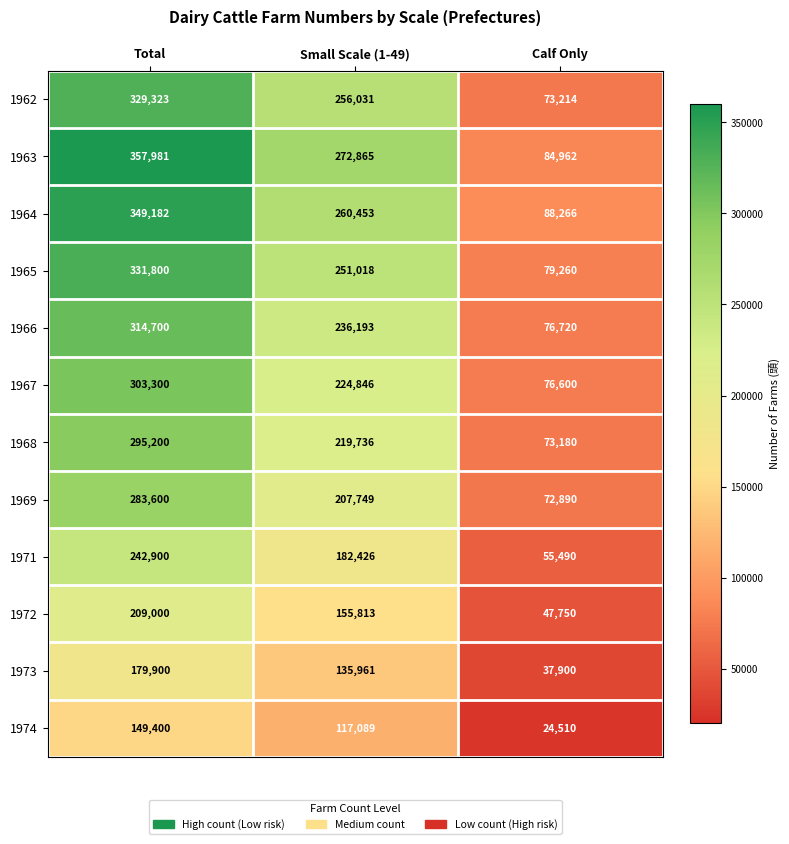

At which category is the sum across all series the highest?

Total